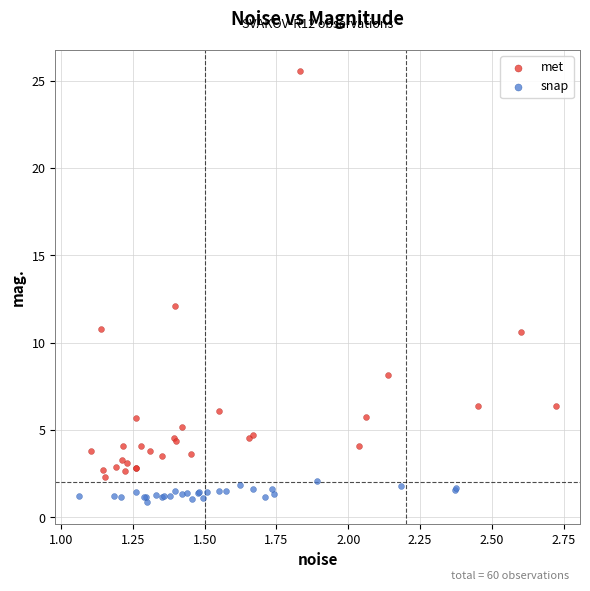

Which series has the largest Y range (max minus min)?

met